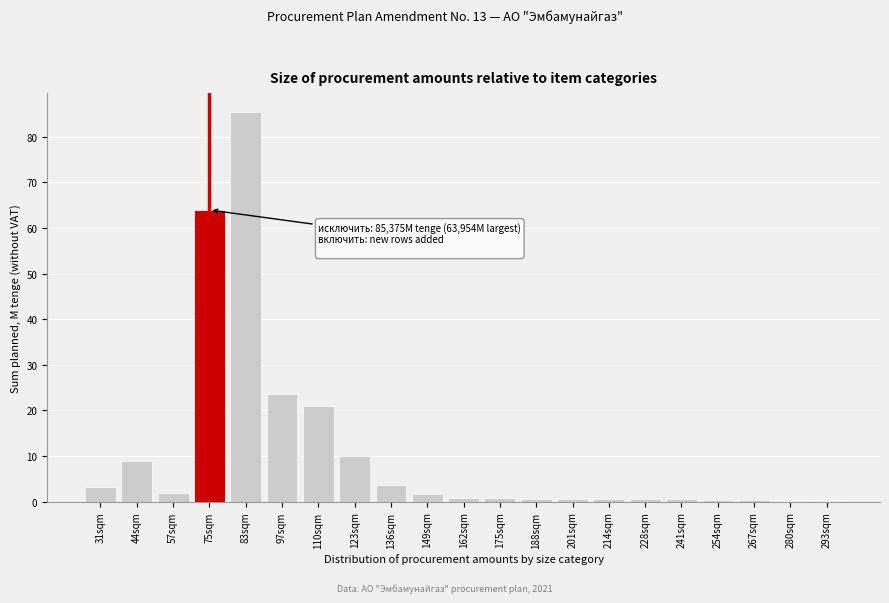

At which category does the chart reach its peak across all series?

83sqm